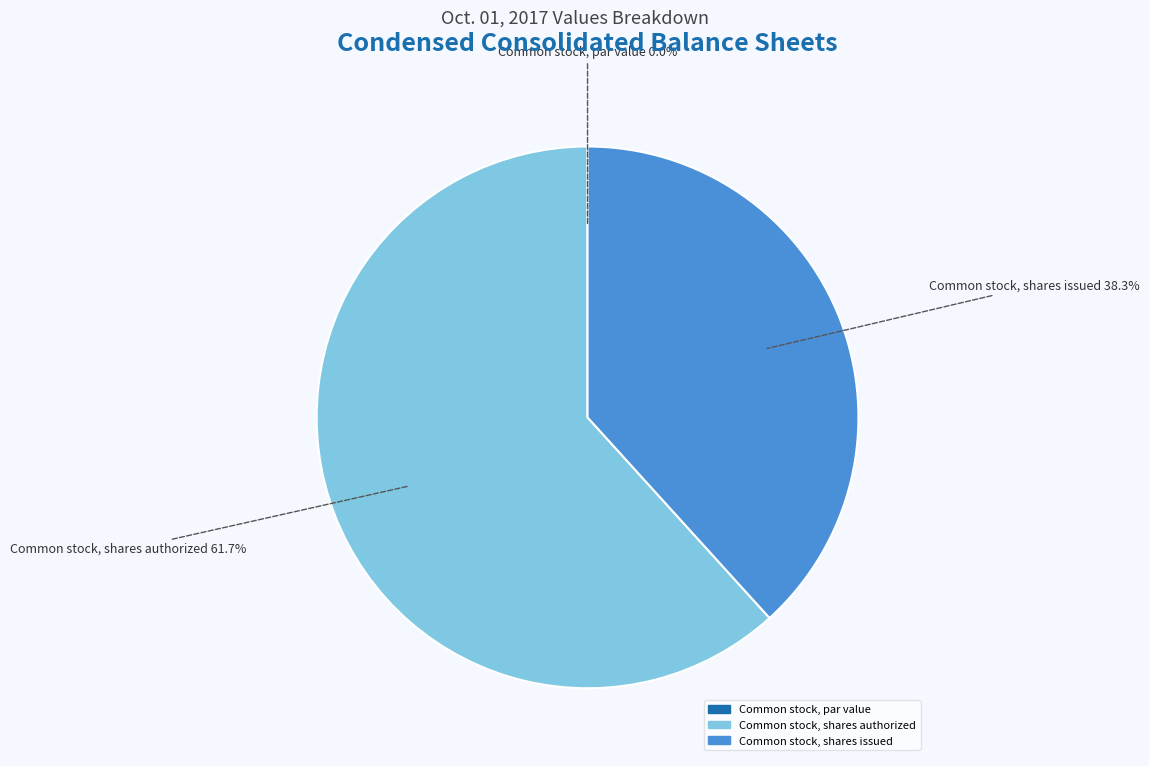

Between Common stock, shares issued and Common stock, shares authorized, which is larger?

Common stock, shares authorized